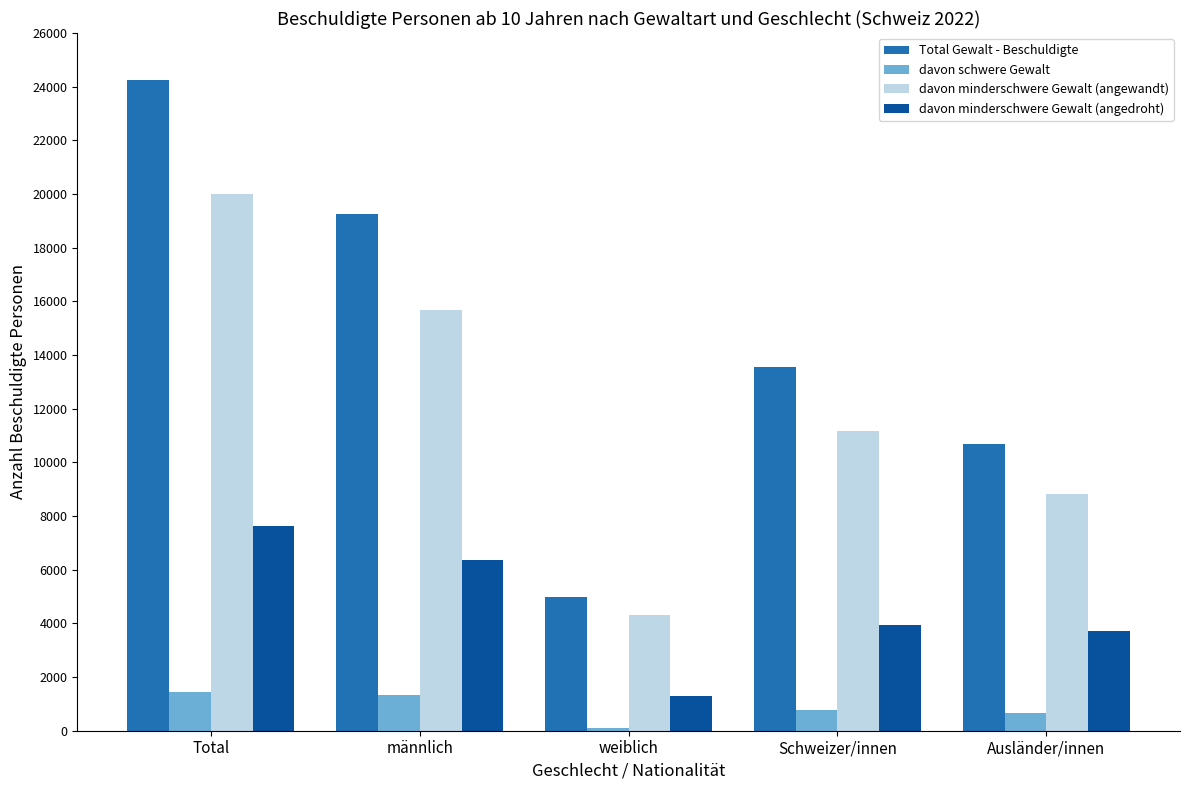

What position from the left is Schweizer/innen?

4